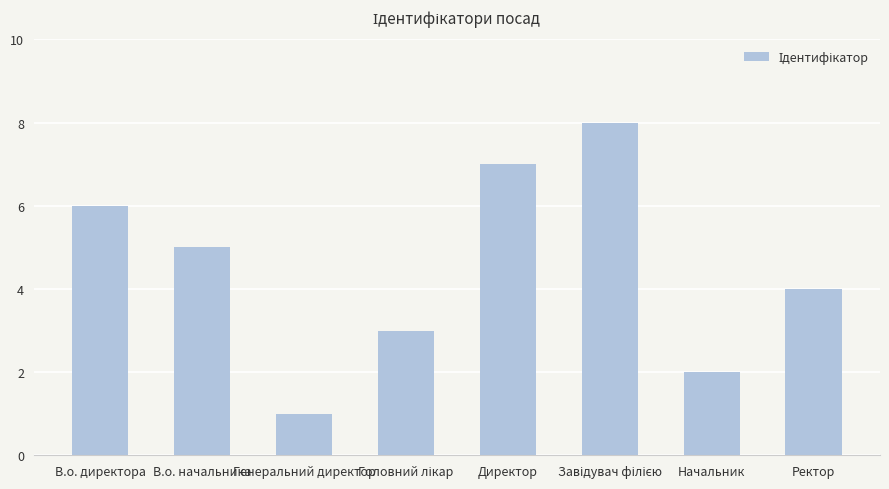

Which has a higher value, Генеральний директор or Ректор?

Ректор